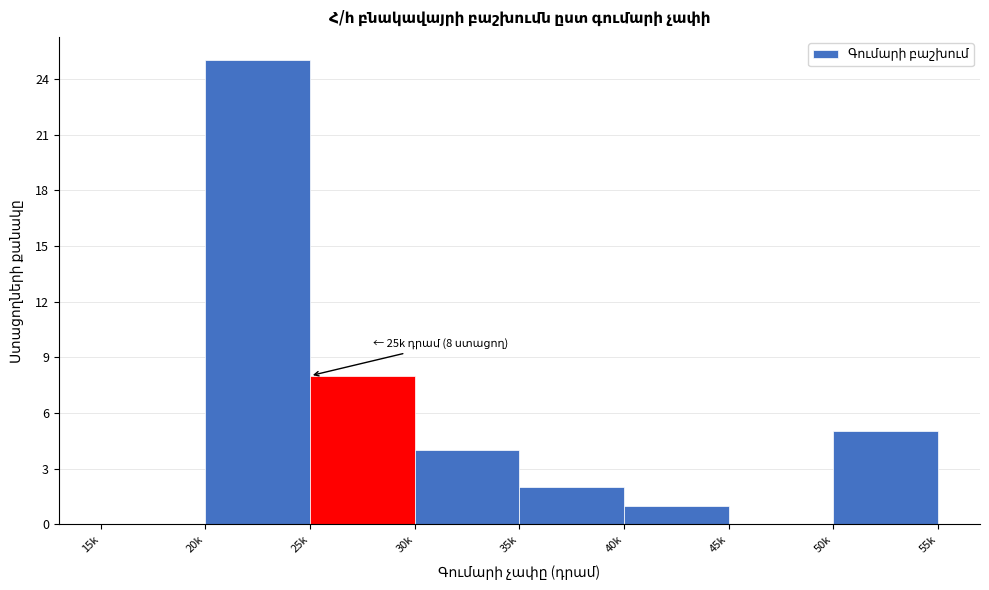

Reading right to left, list all the values displayed in this chart.

50k=5	45k=0	40k=1	35k=2	30k=4	25k=8	20k=25	15k=0